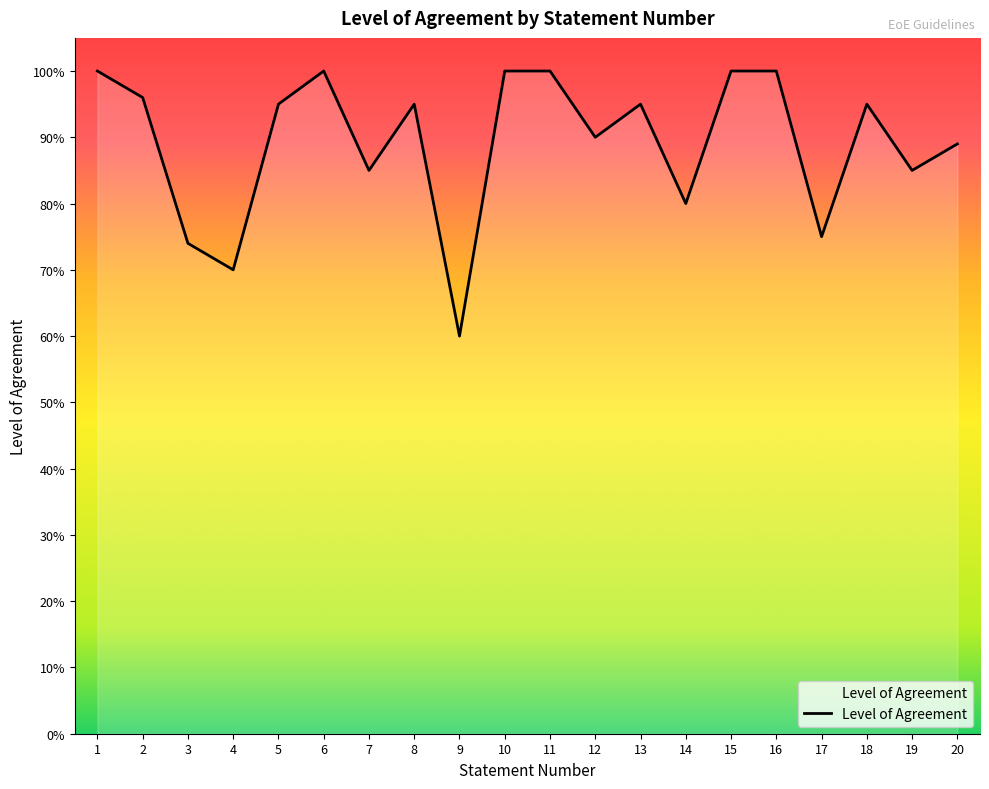

Which label corresponds to the smallest value in the chart?

9